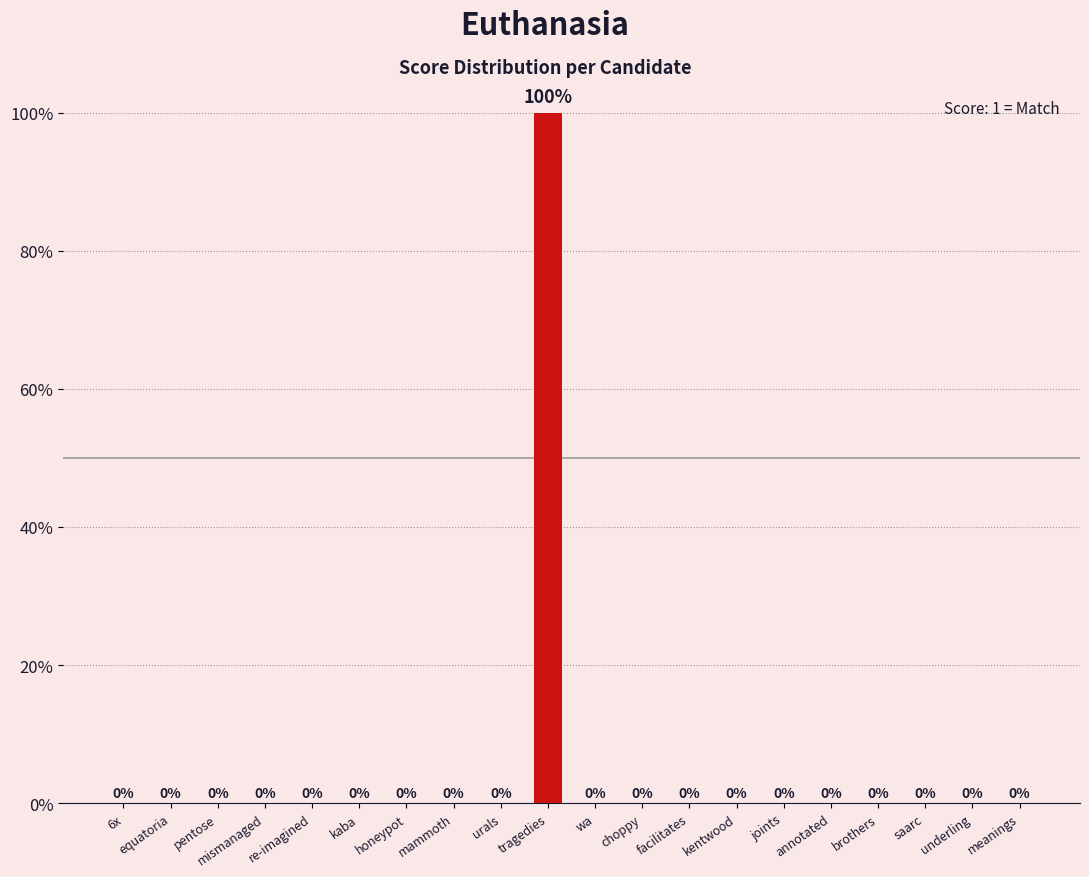

List the labels in order of value, smallest first.

6x, equatoria, pentose, mismanaged, re-imagined, kaba, honeypot, mammoth, urals, wa, choppy, facilitates, kentwood, joints, annotated, brothers, saarc, underling, meanings, tragedies